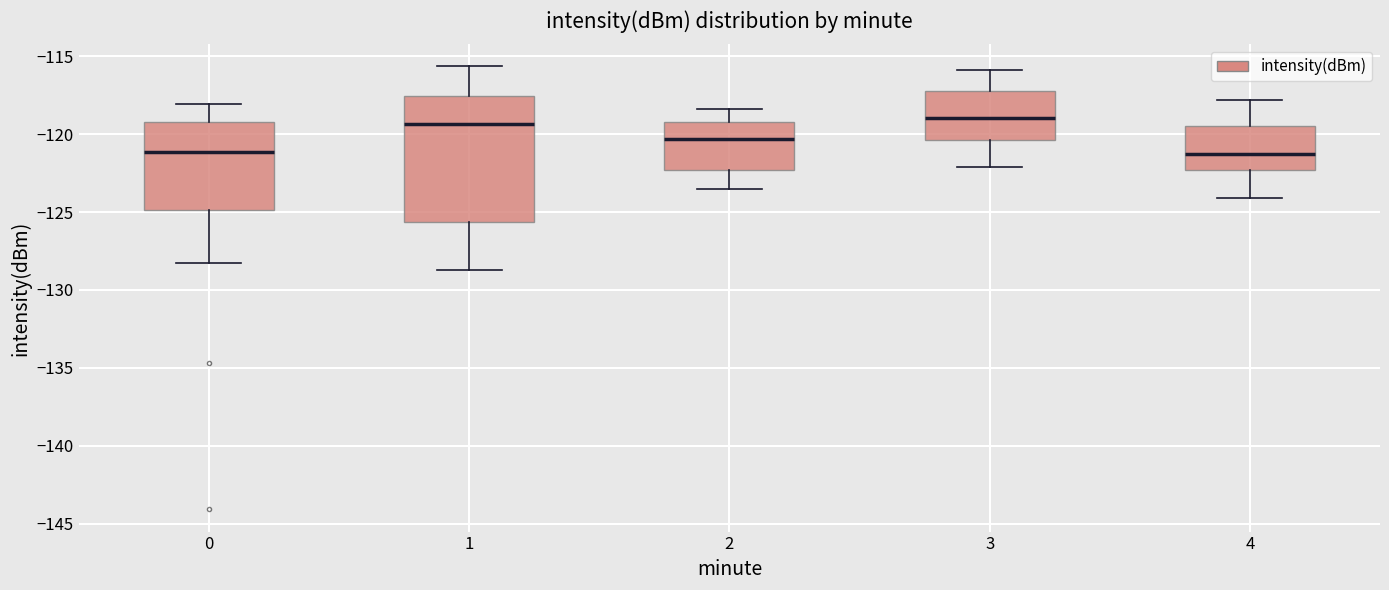

Where is the upper edge of the box at x = 1 on the y-axis? The values are not printed on the chart, so give them approximately, as read against the axis.

-117.5